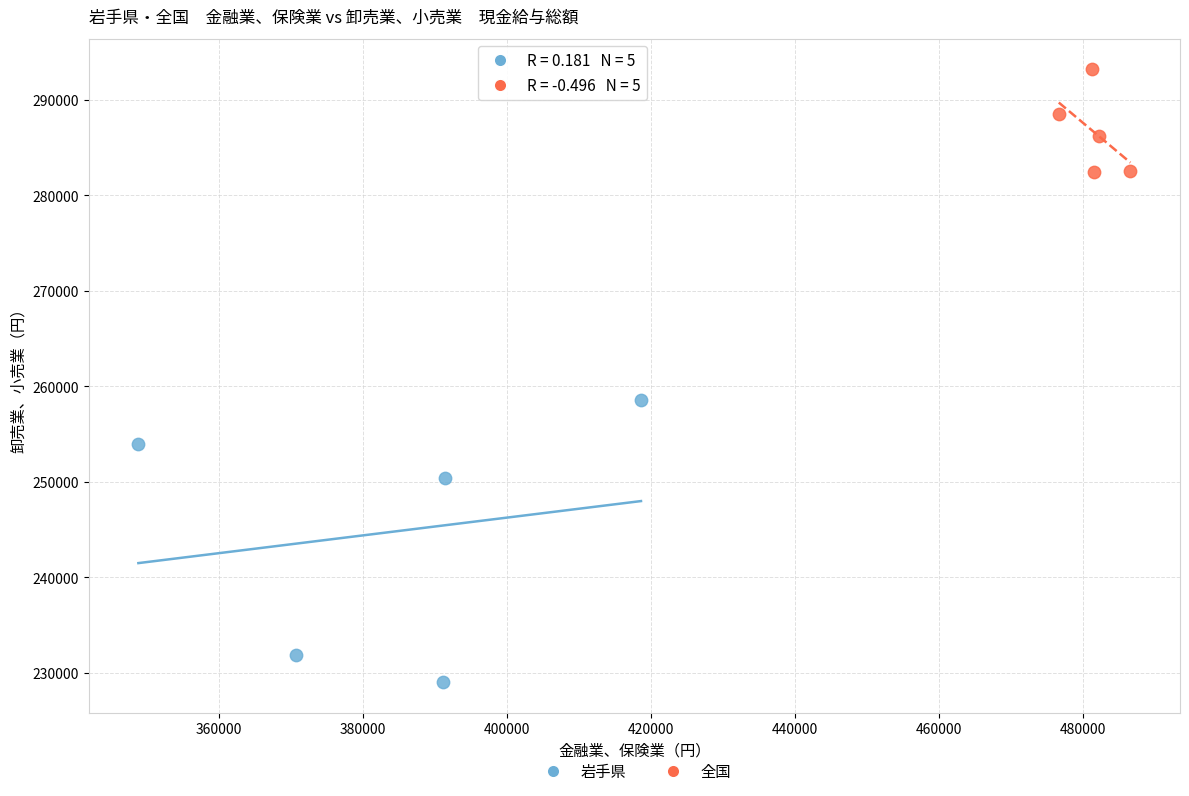

Which series contains the highest Y value?

全国